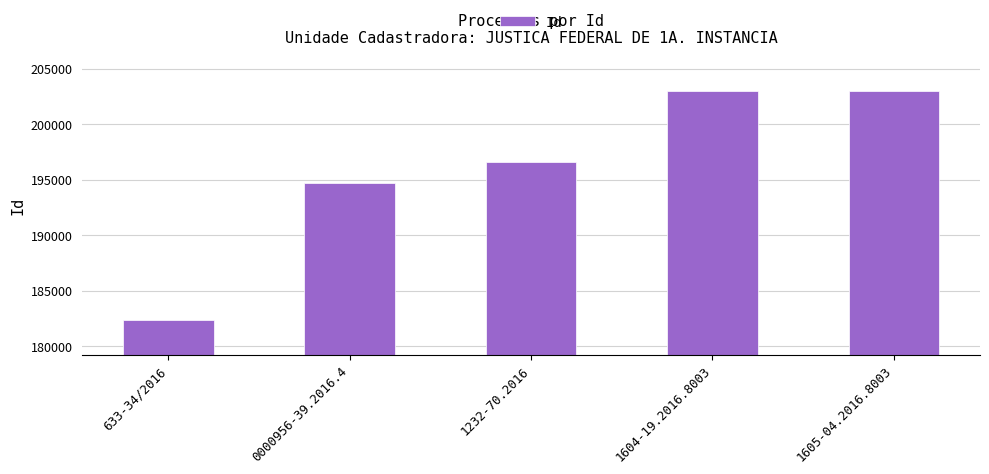

Approximately how many times larger is the value at 0000956-39.2016.4 compared to 1605-04.2016.8003?

1.0